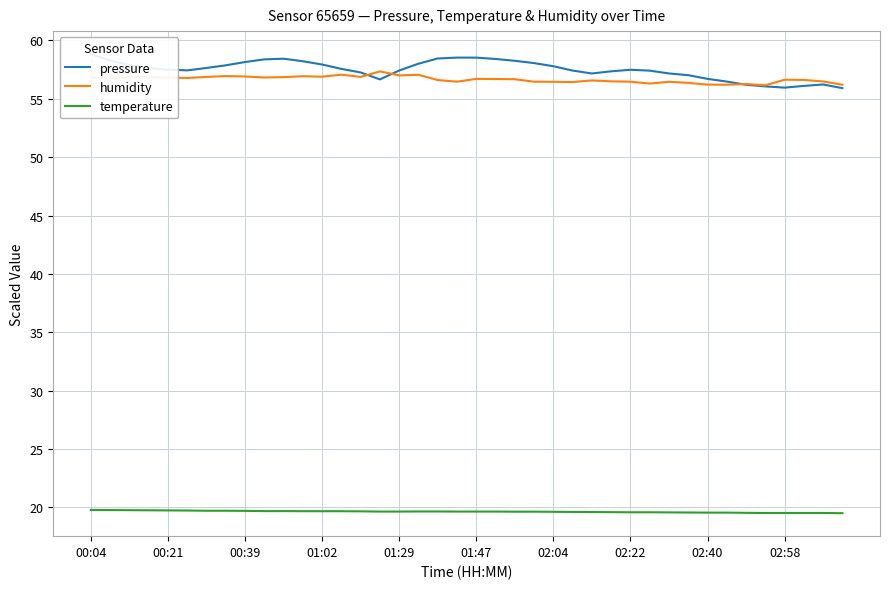

True or false: temperature has more than 0 points higher than both neighbors.

False